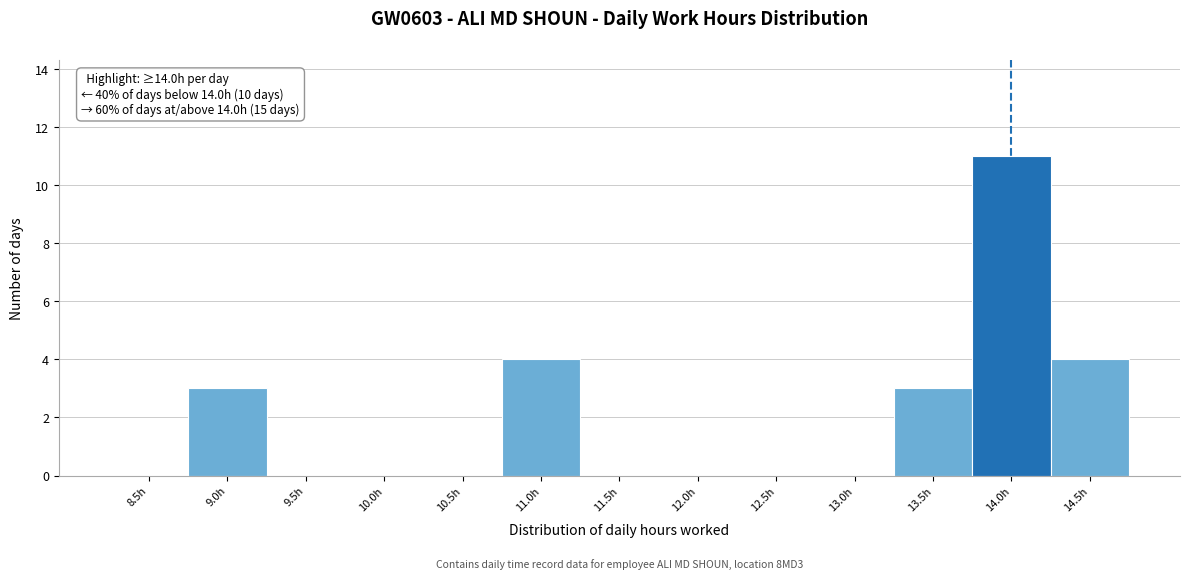

Reading right to left, extract all data points from this chart.

14.5h=4	14.0h=11	13.5h=3	13.0h=0	12.5h=0	12.0h=0	11.5h=0	11.0h=4	10.5h=0	10.0h=0	9.5h=0	9.0h=3	8.5h=0